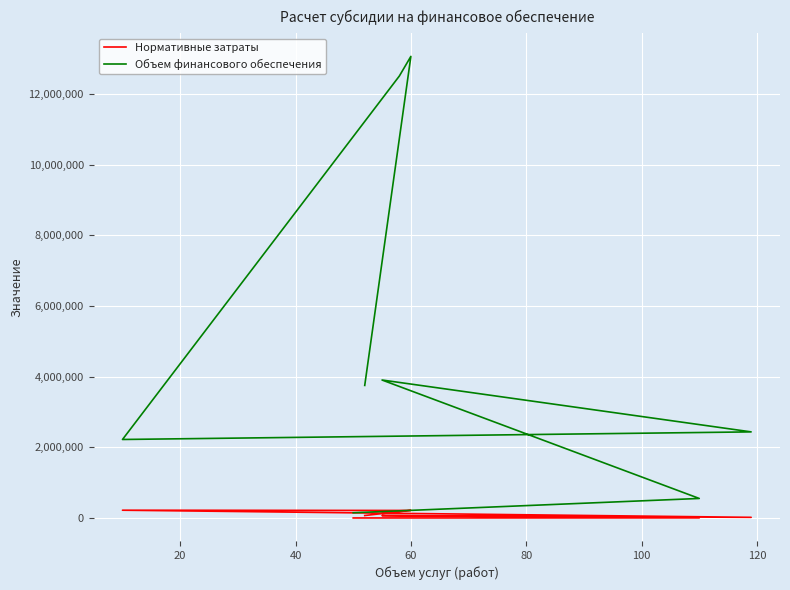

What is the difference between the maximum and minimum values in the Нормативные затраты series?

219372.4